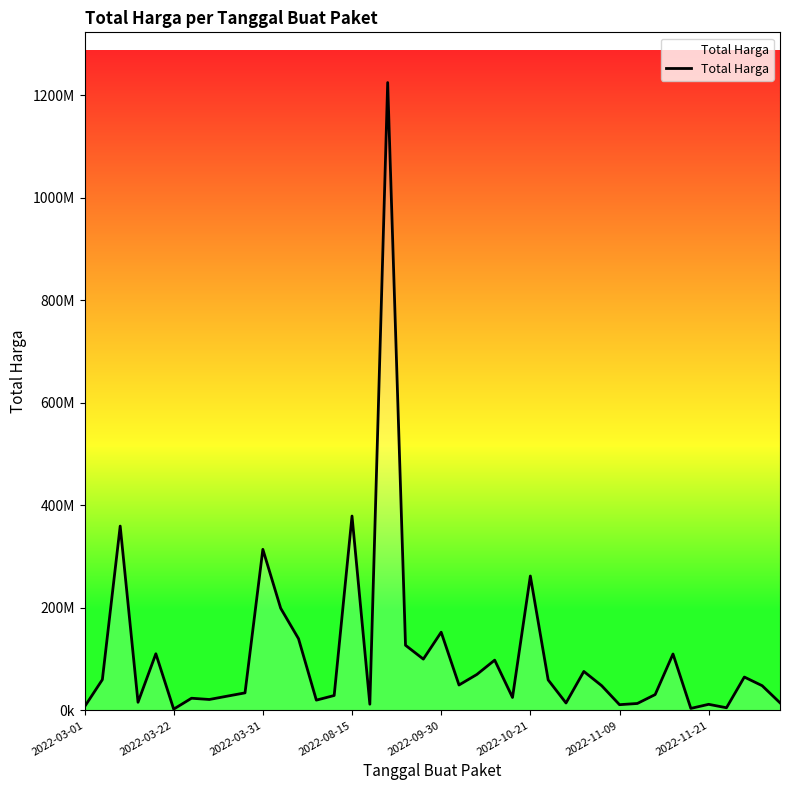

Does the chart have visible grid lines?

No